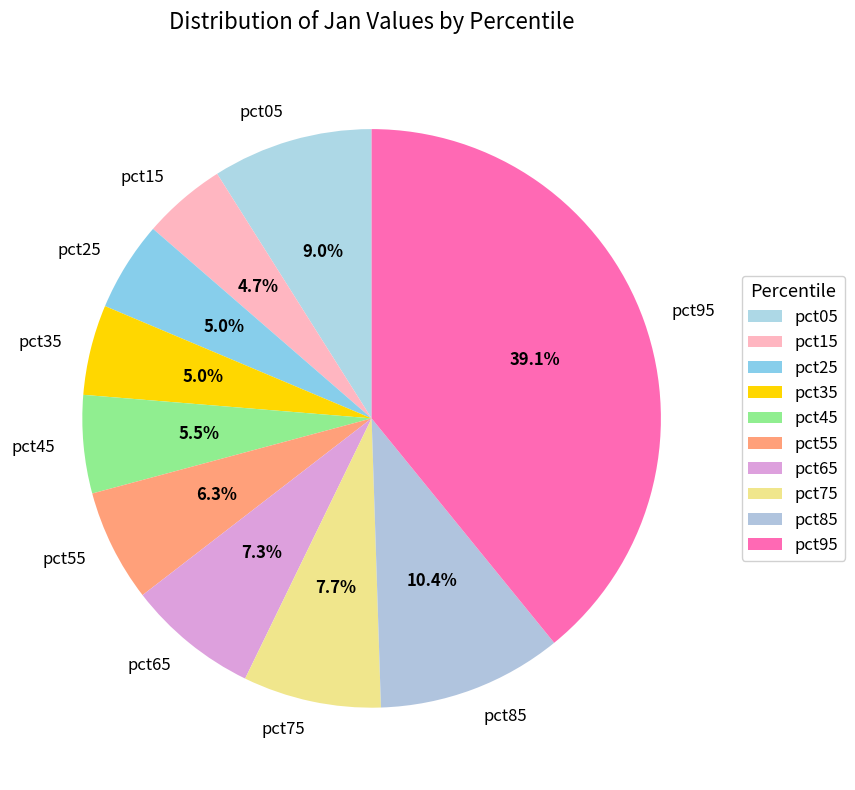

The pct75 slice represents 8% of the pie. True or false?

True